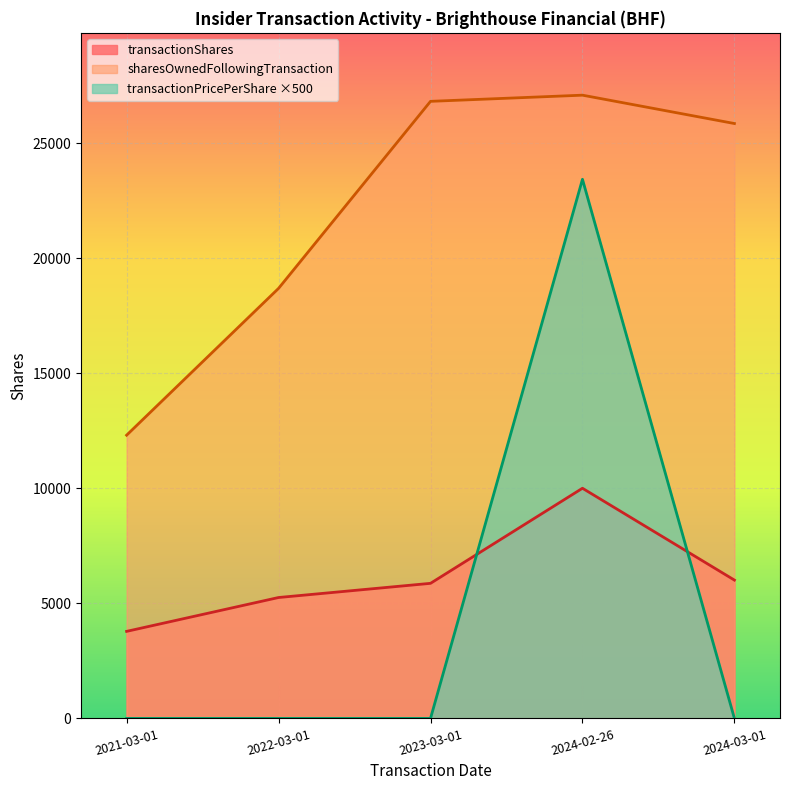

True or false: sharesOwnedFollowingTransaction and transactionShares intersect in this chart.

False